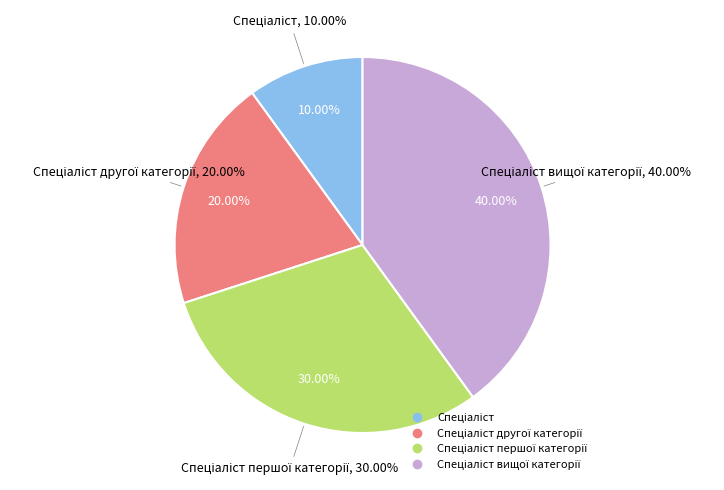

Rank the categories by value from lowest to highest.

Спеціаліст, Спеціаліст другої категорії, Спеціаліст першої категорії, Спеціаліст вищої категорії